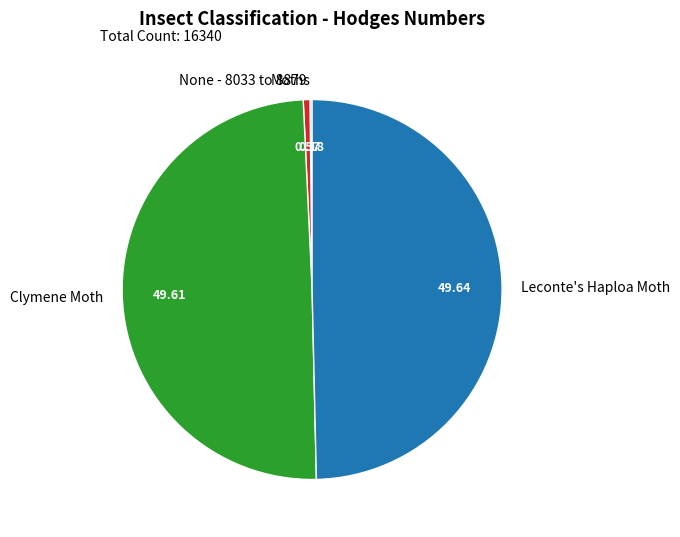

Is there a majority slice in this chart?

No